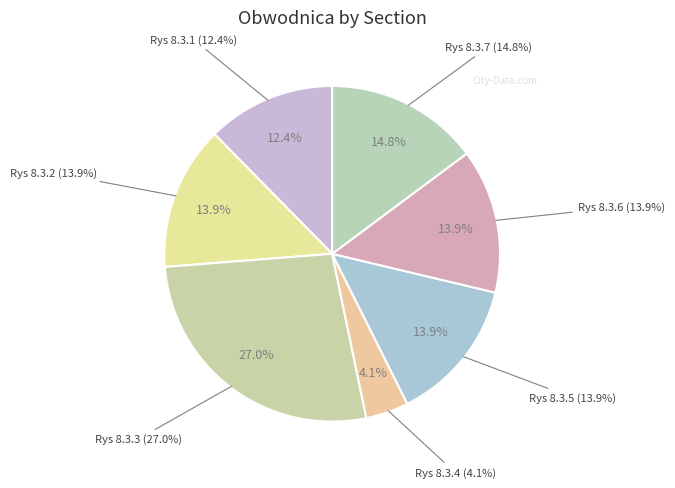

How many segments does this pie chart have?

7